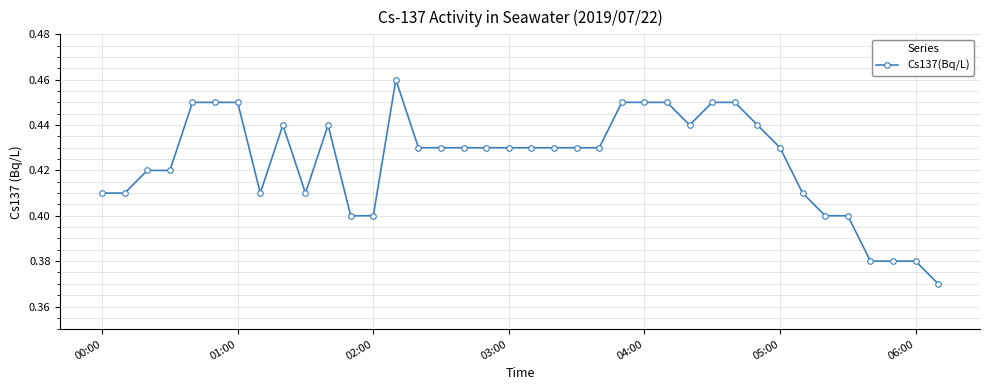

How many values are between 0 and 1?

38